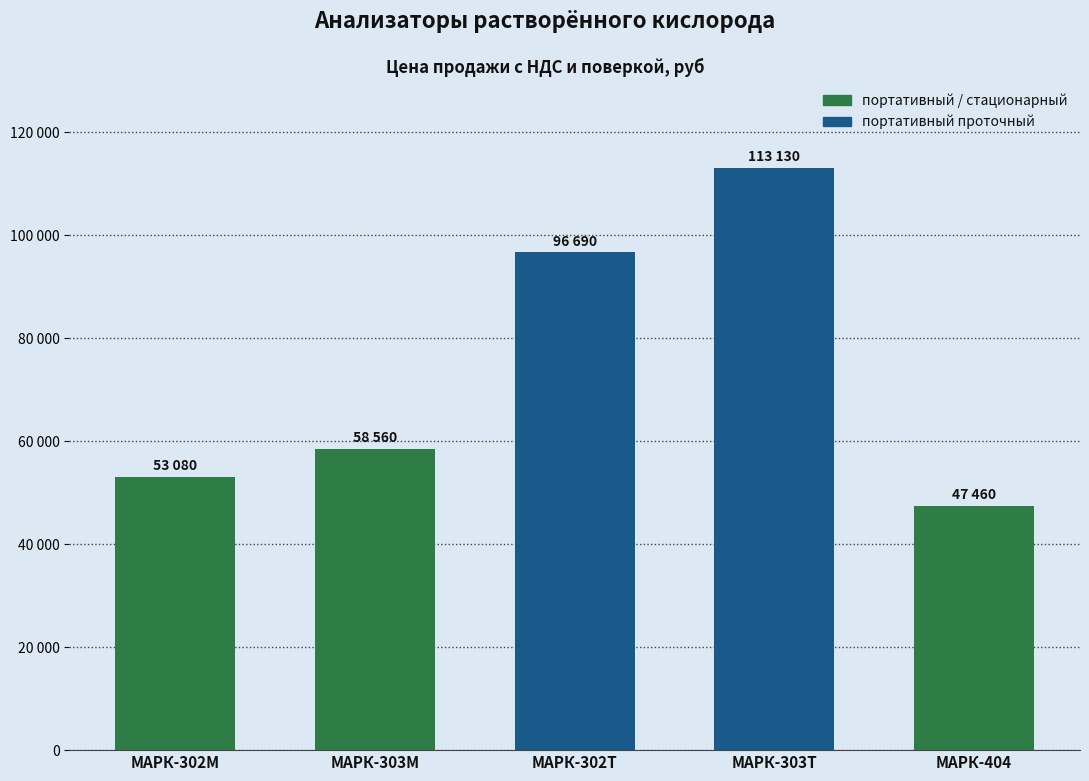

Are the bars horizontal?

No